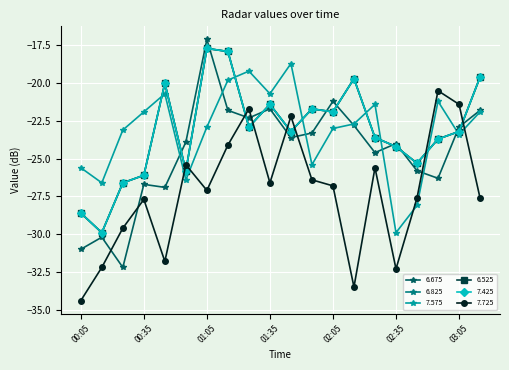

Does the chart have visible grid lines?

Yes